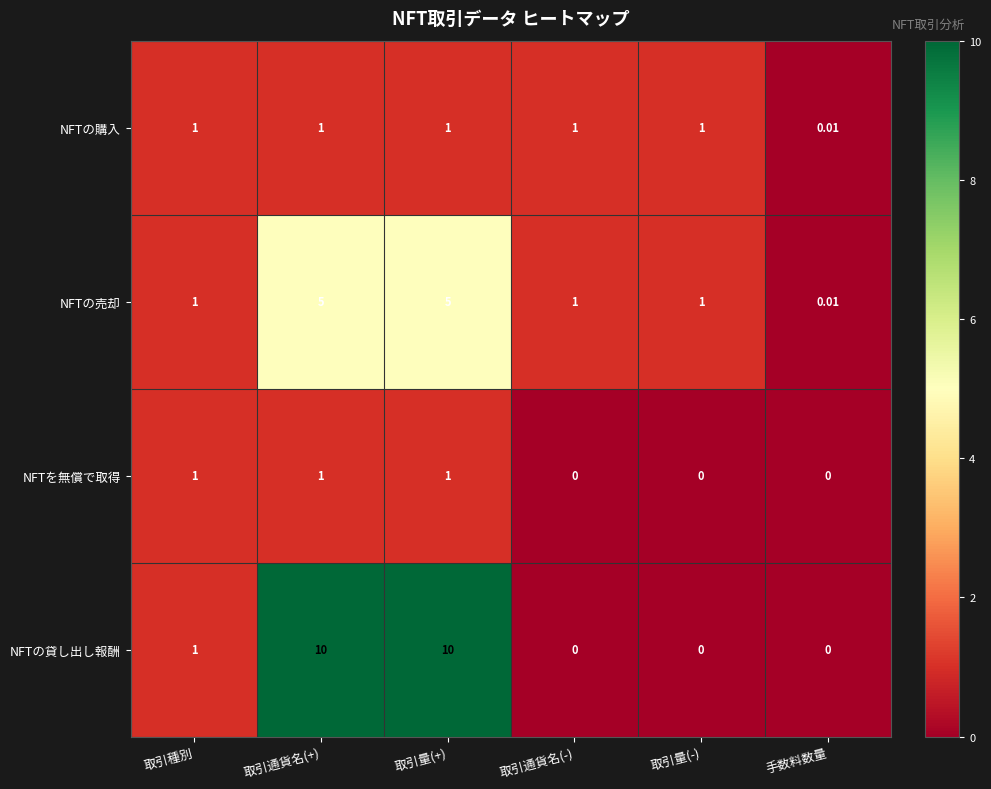

Which series has the largest total across all categories?

NFTの貸し出し報酬